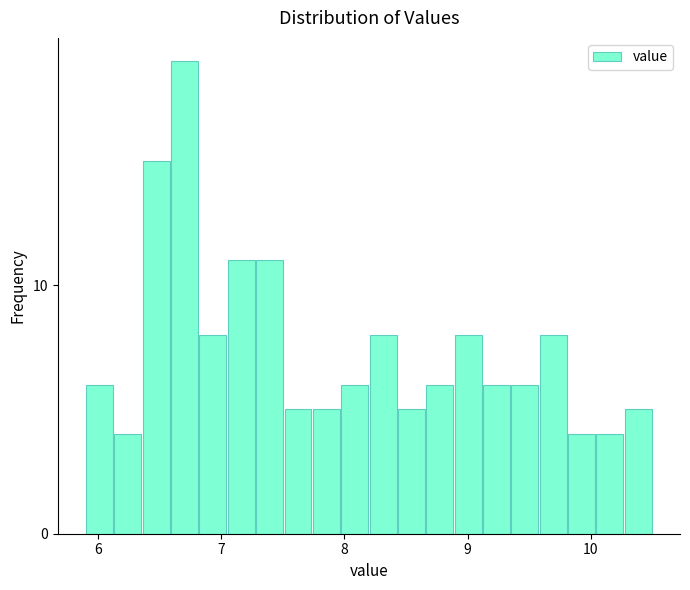

Around what value on the x-axis is the tallest bar? Give the approximate position of its centre, as read against the axis.

6.7